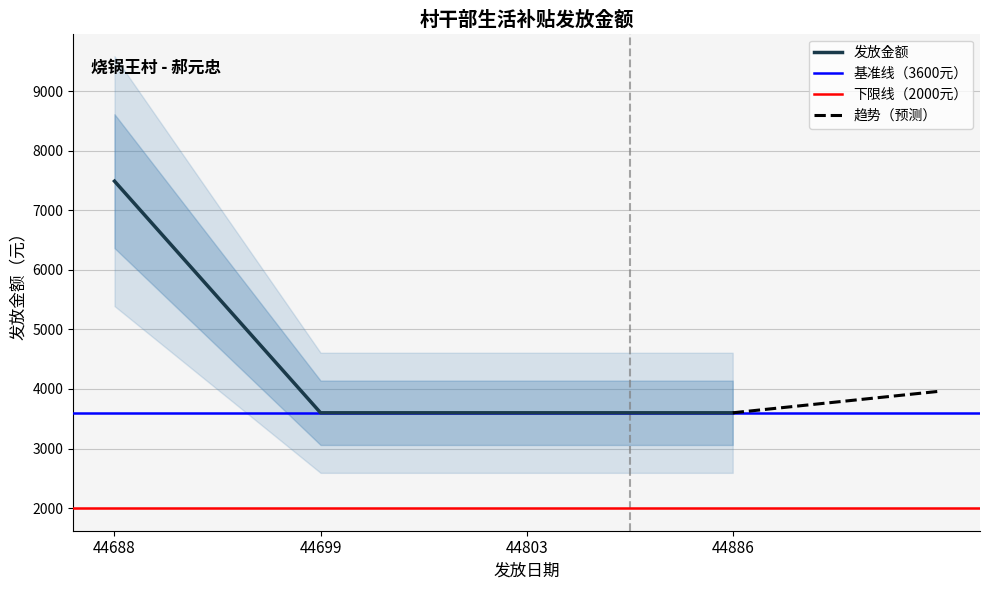

Reading right to left, extract all data points from this chart.

3600	3600	3600	7488